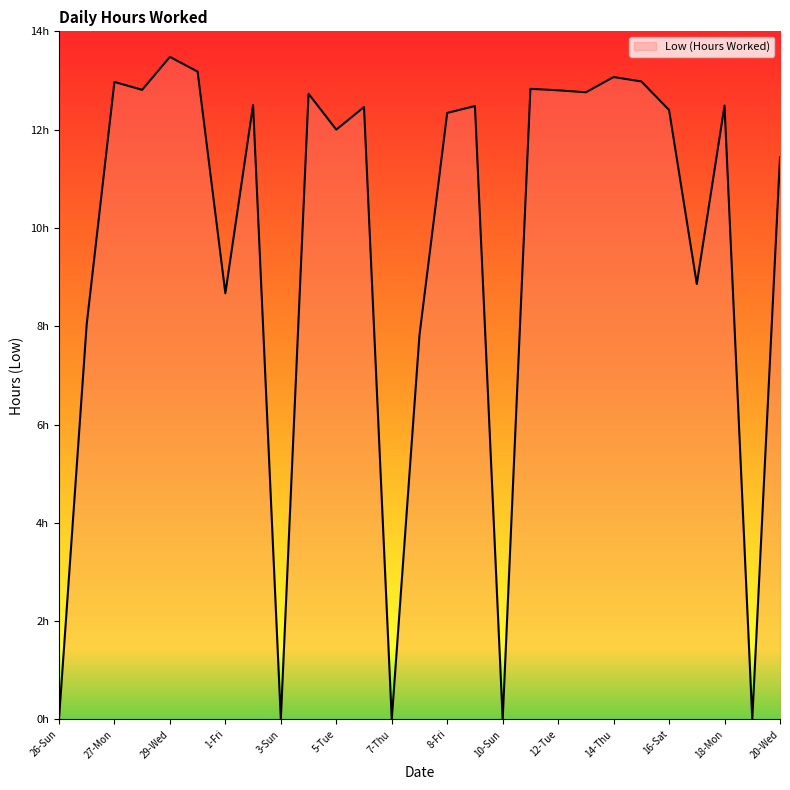

How many positive values are there?

22